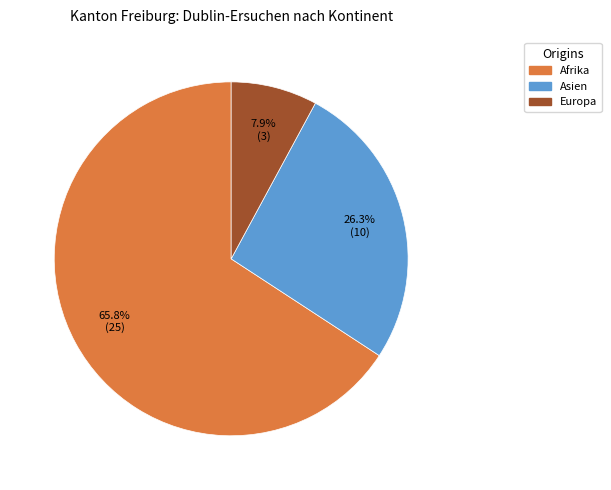

Is there any slice that represents more than half of the pie?

Yes